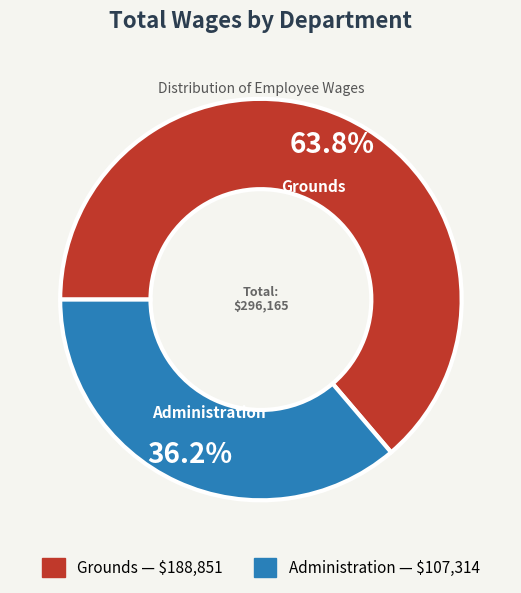

Count the number of slices in the pie.

2